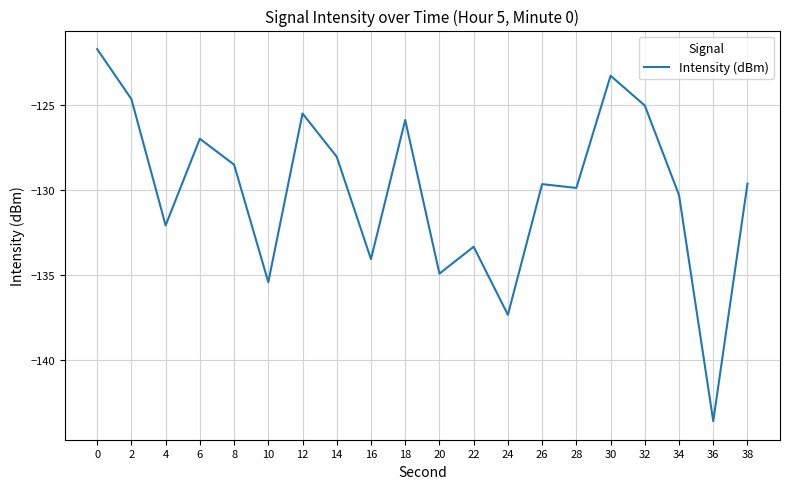

The chart shows a value of -129.9 at 28. True or false?

True